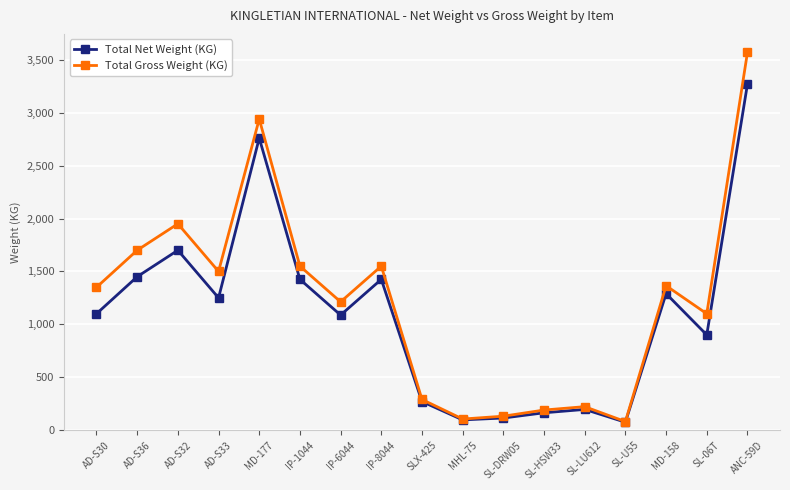

Where is the first local minimum for Total Gross Weight (KG)?

AD-S33